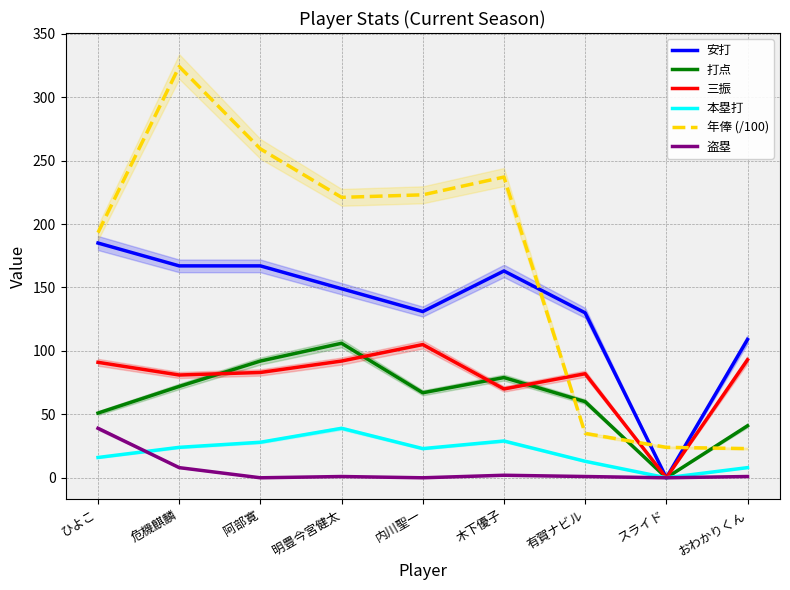

Is it true that 安打 equals 72.0 at 阿部寛?

False